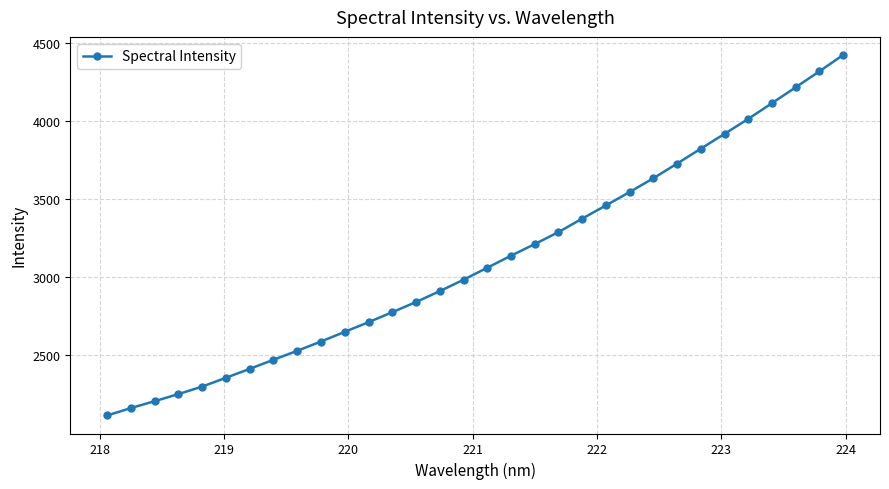

Reading left to right, extract all data points from this chart.

2115.5	2162.8	2206.8	2252.3	2300.2	2356.4	2413.5	2471.6	2529.0	2588.4	2650.2	2711.8	2775.7	2840.9	2910.3	2983.2	3059.9	3137.0	3211.2	3287.8	3374.2	3458.5	3544.1	3632.5	3726.0	3821.4	3916.5	4012.1	4112.7	4214.0	4316.2	4420.8